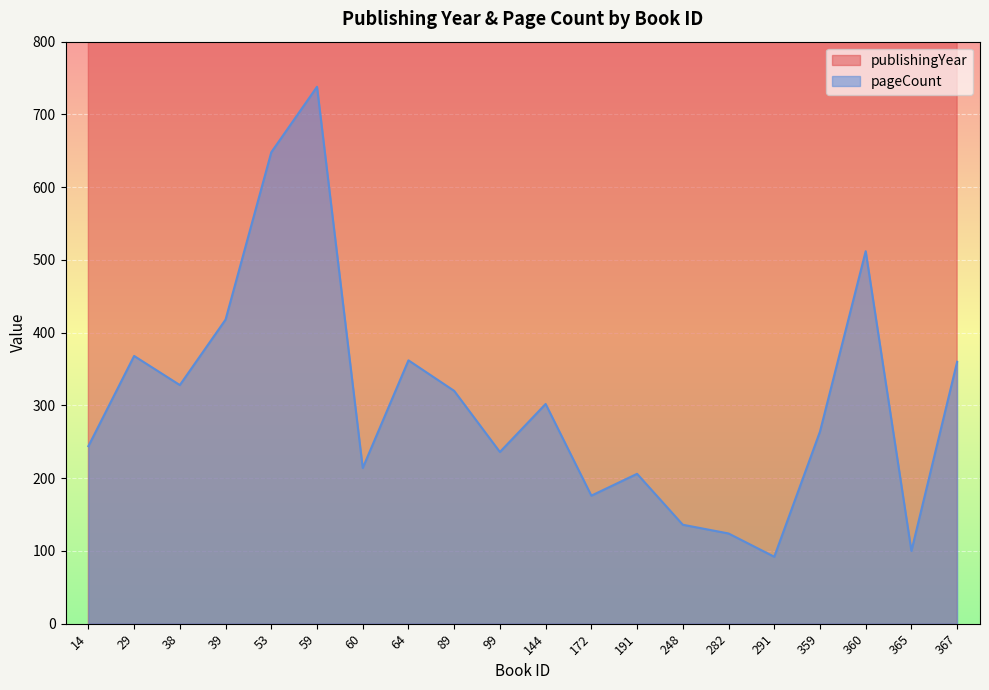

How many interior local peaks does the publishingYear series have?

4